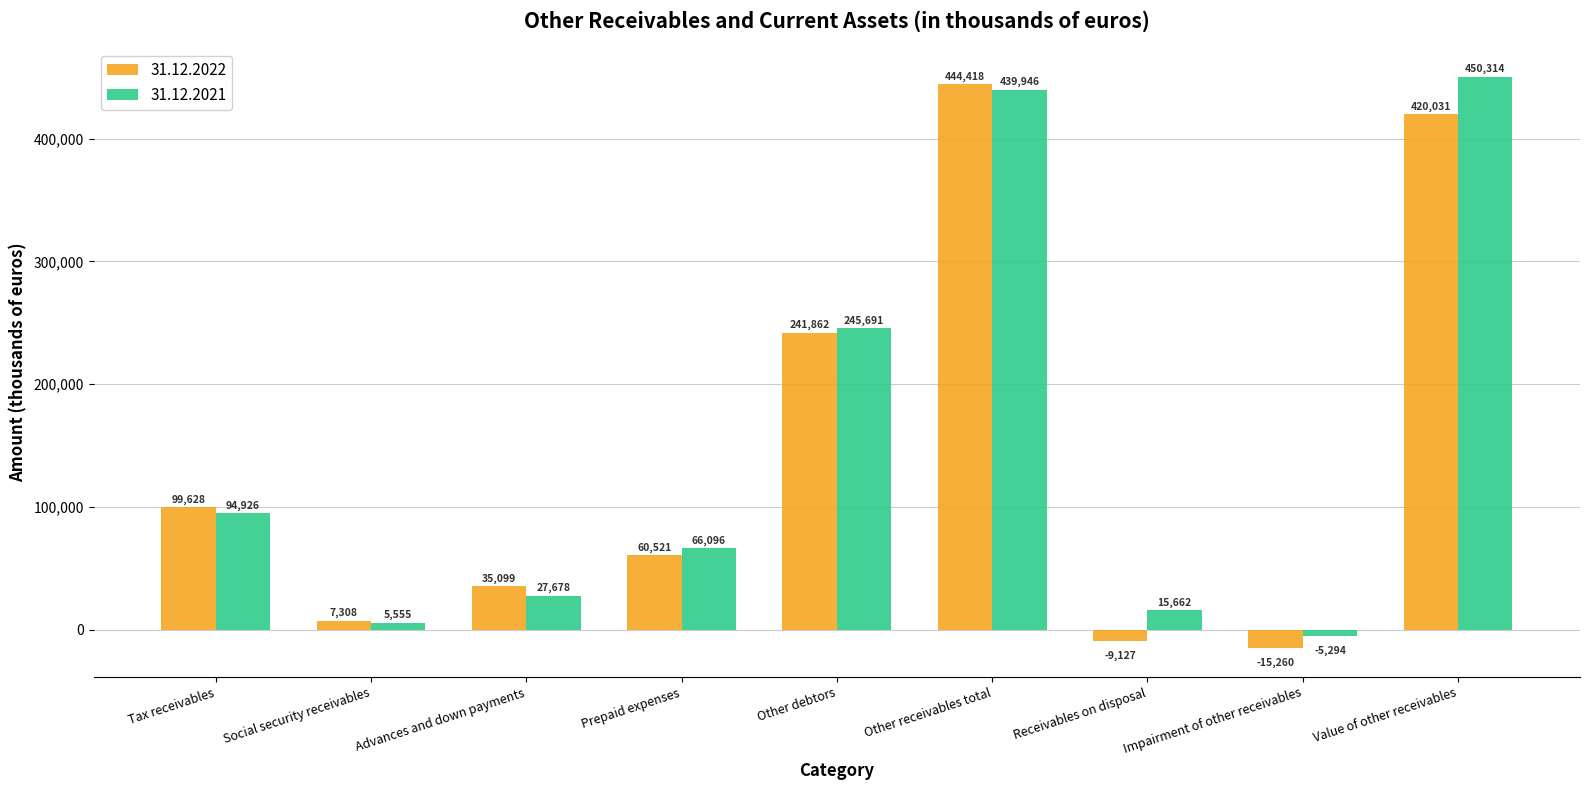

What value does the 31.12.2022 series have at Impairment of other receivables?

-15260